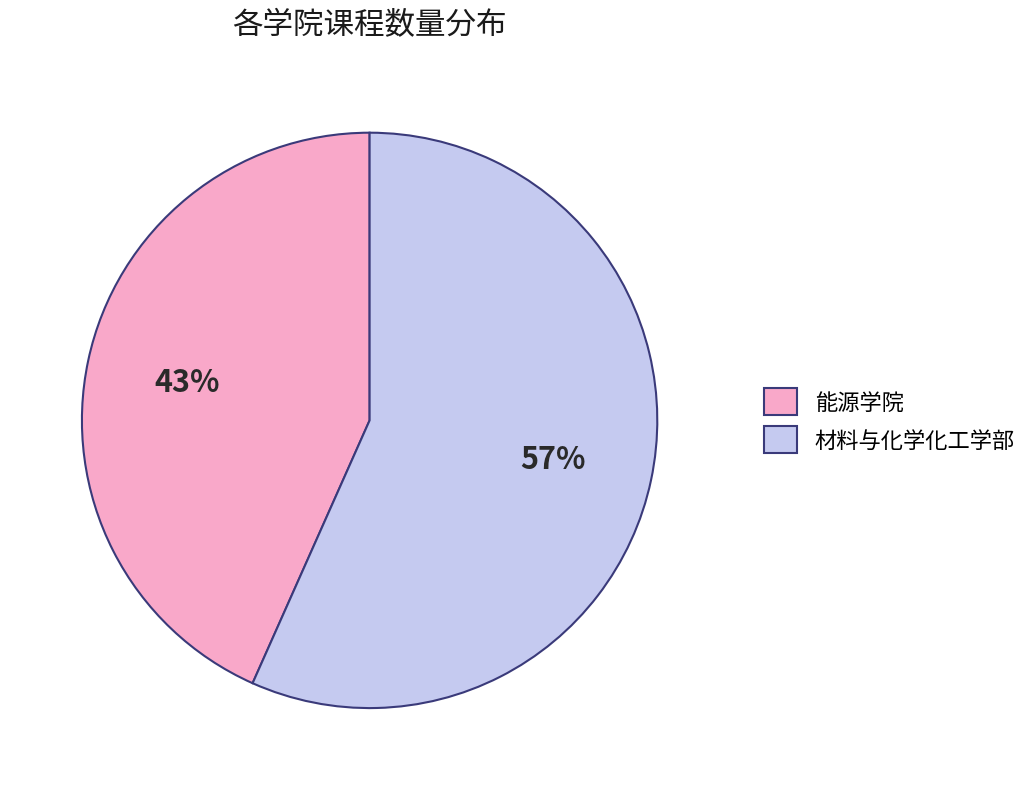

To the nearest percent, what is the average slice percentage?

50%